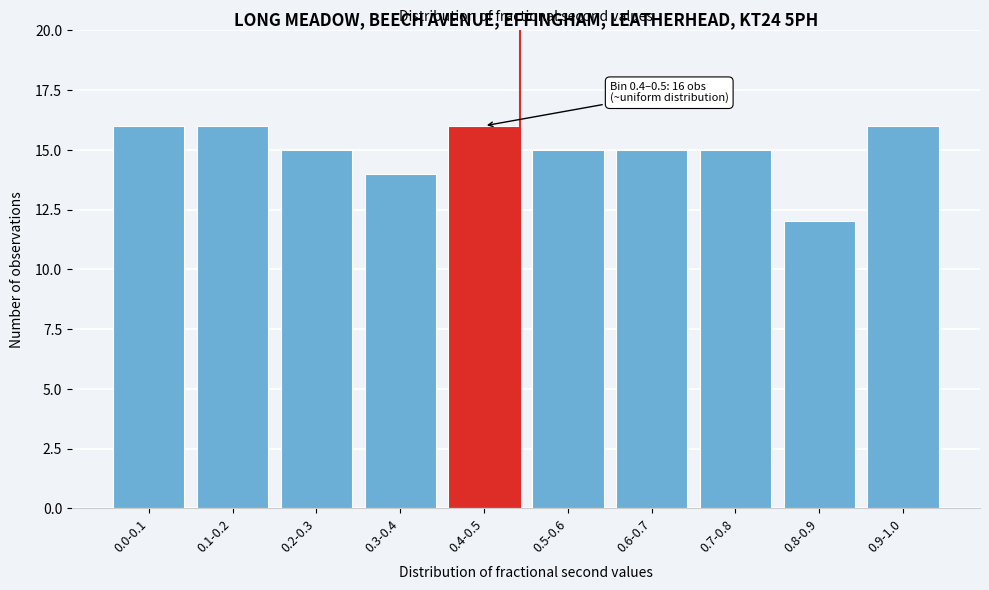

Reading left to right, transcribe all the data shown in this chart.

16	16	15	14	16	15	15	15	12	16